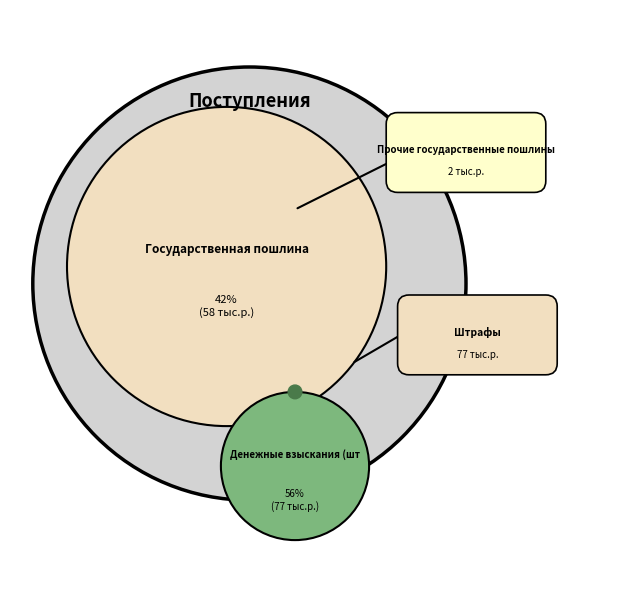

To the nearest percent, what percentage of the pie is Денежные взыскания (штрафы)?

56%